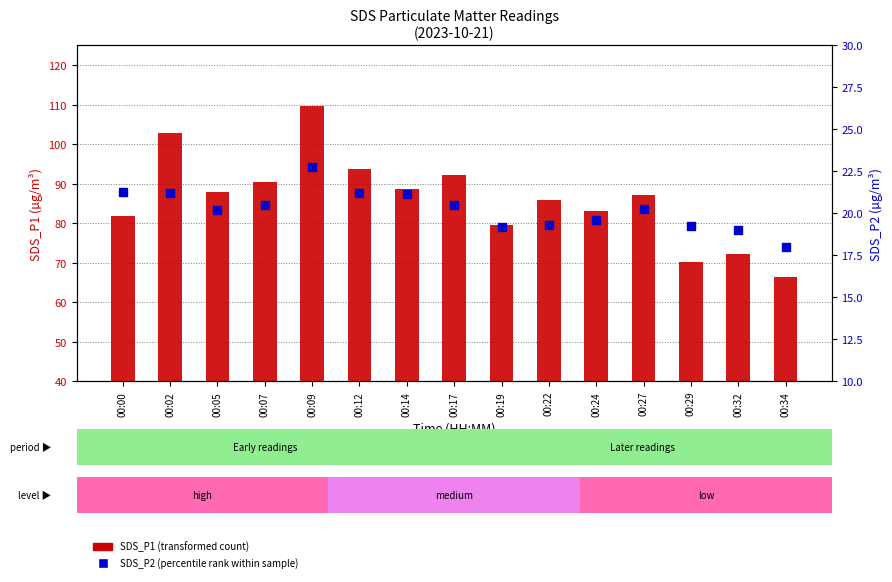

Which series reaches the minimum Y coordinate?

SDS_P2 (percentile rank within sample)